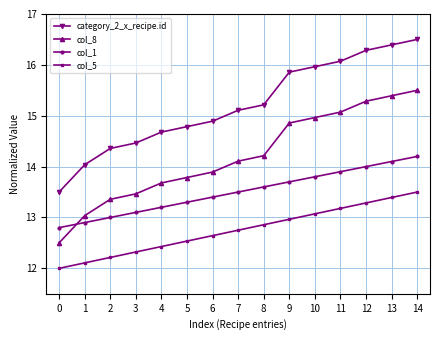

The value of col_1 at 9 is 21.5. True or false?

False